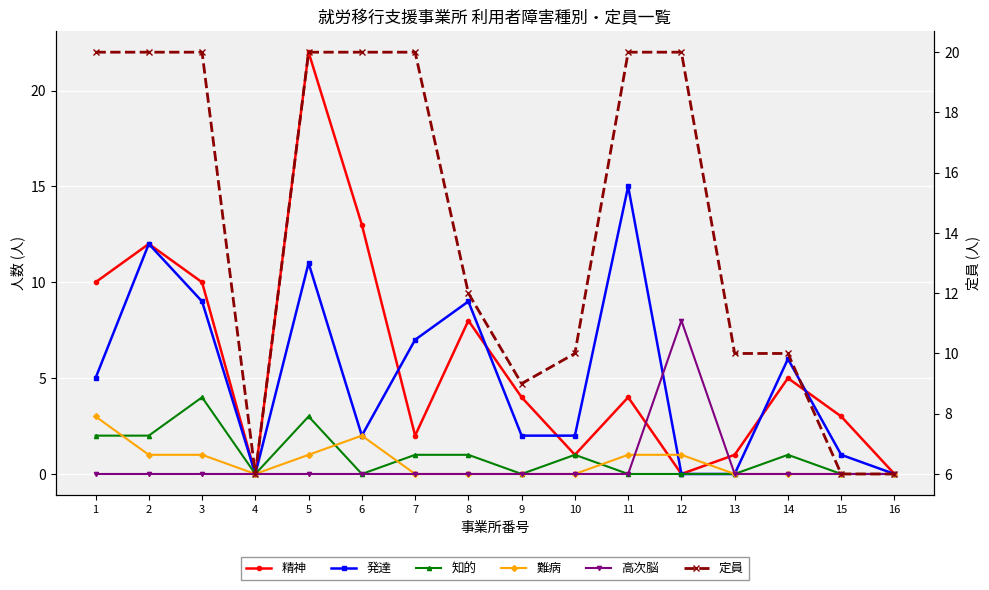

At which category is the sum across all series the highest?

5